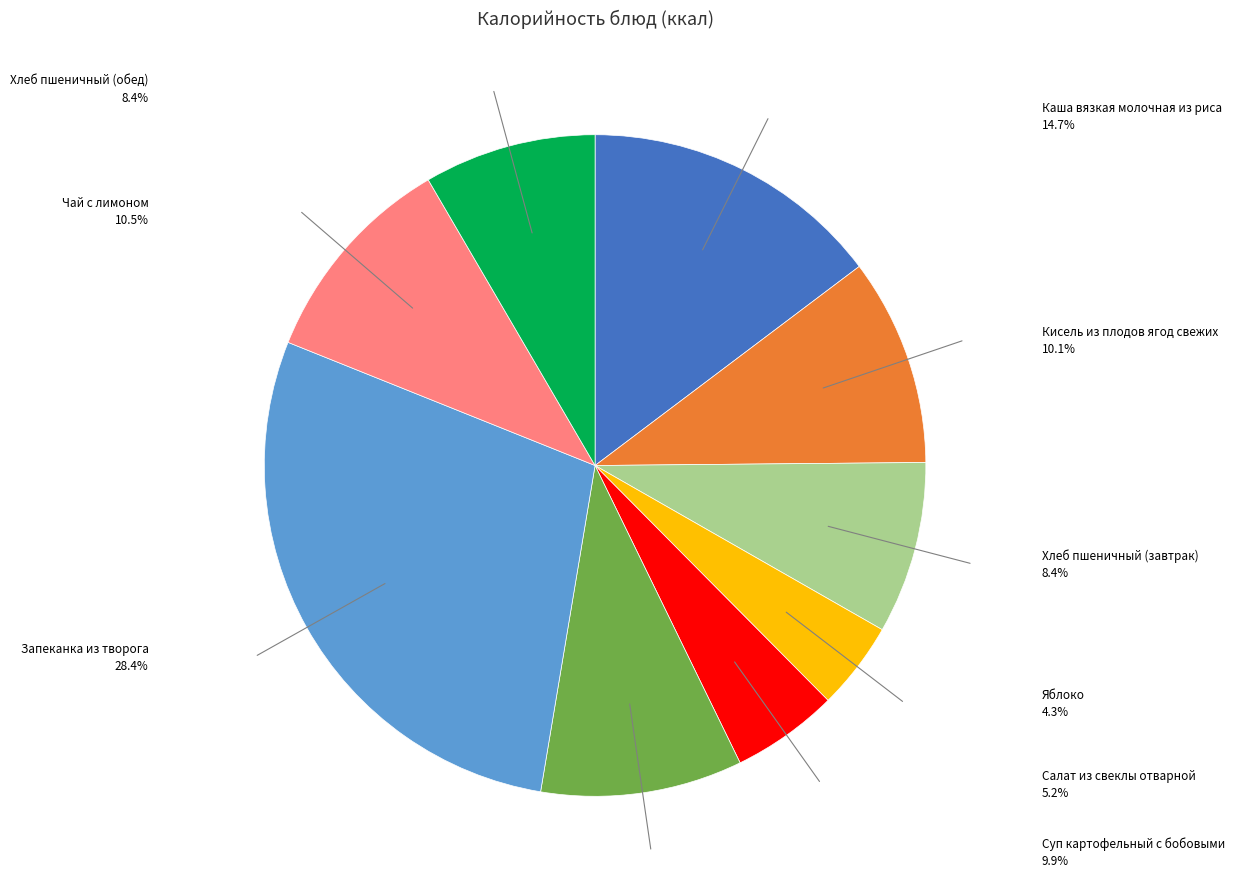

Is there any slice that represents more than half of the pie?

No